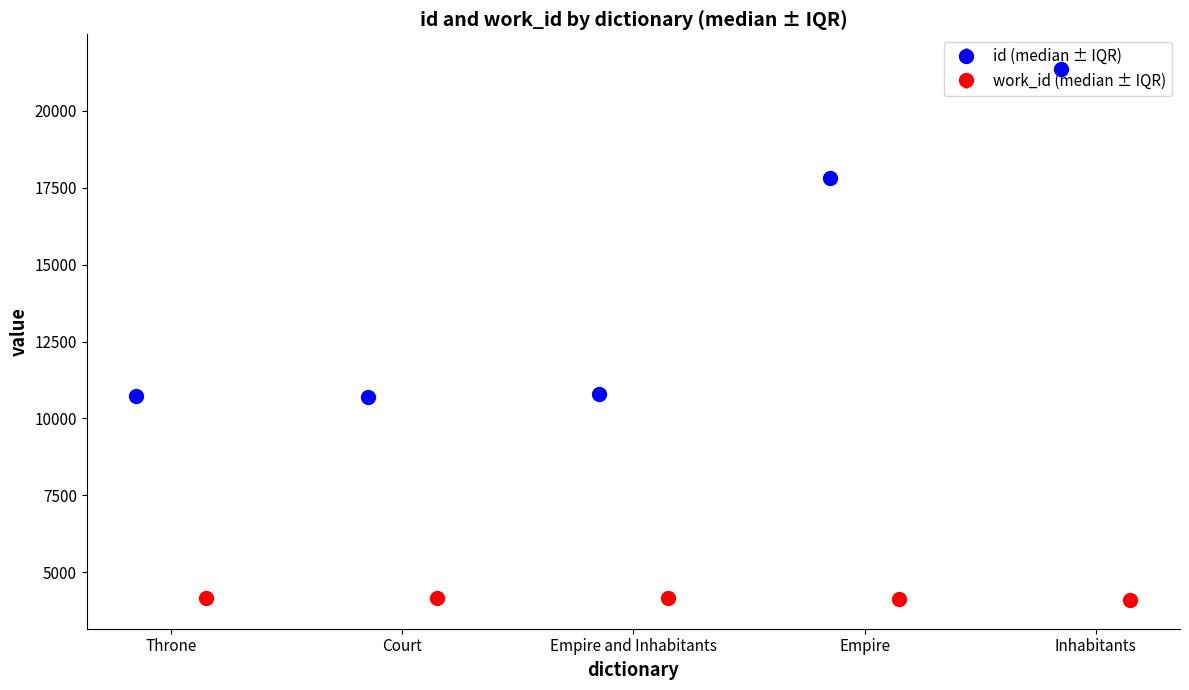

What is the maximum value for id (median ± IQR)?

21355.5